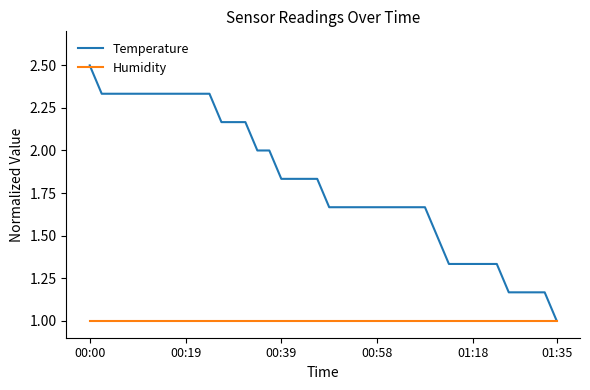

What is the smallest value displayed?

1.0